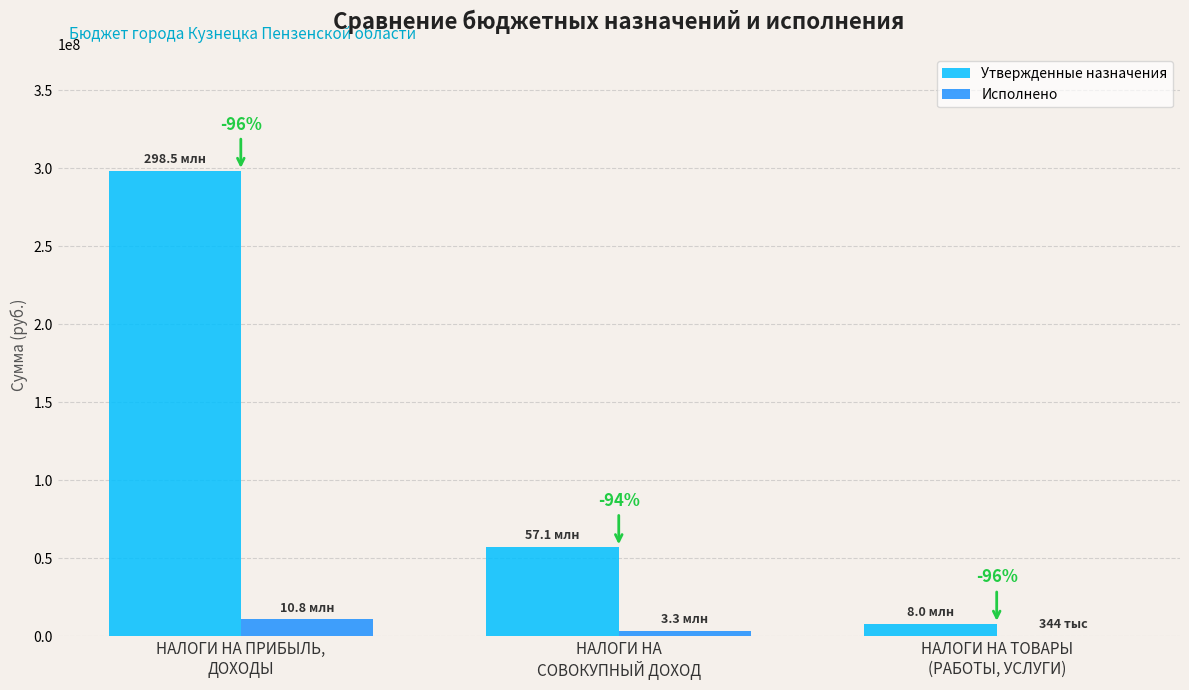

How many groups of bars are there?

3